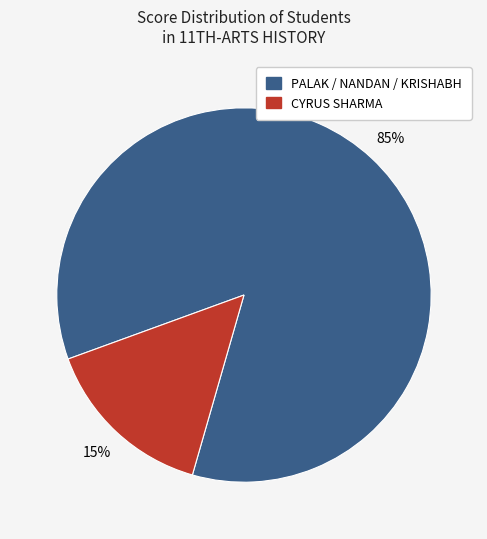

How many slices are in this pie chart?

2